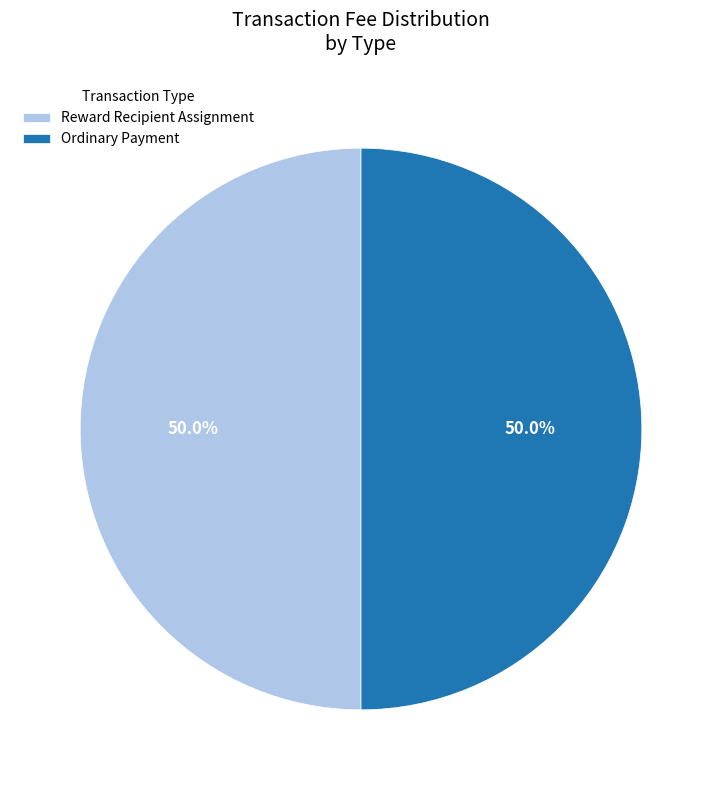

What is the ratio of the value at Reward Recipient Assignment to the value at Ordinary Payment?

1.0